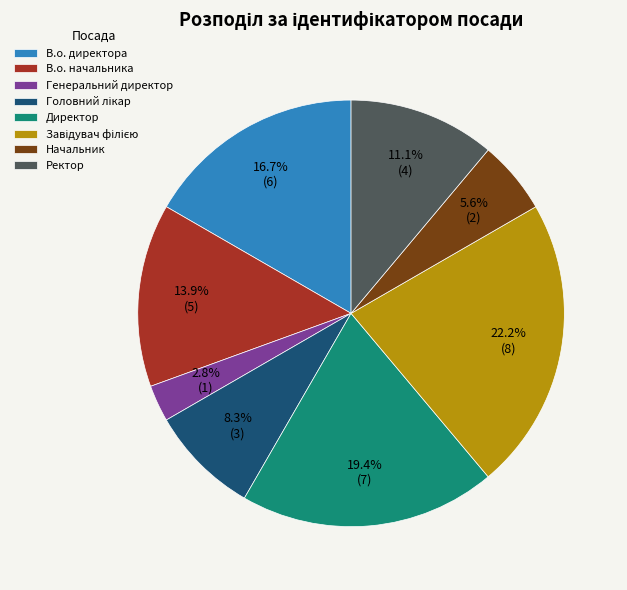

Does any single category account for the majority?

No